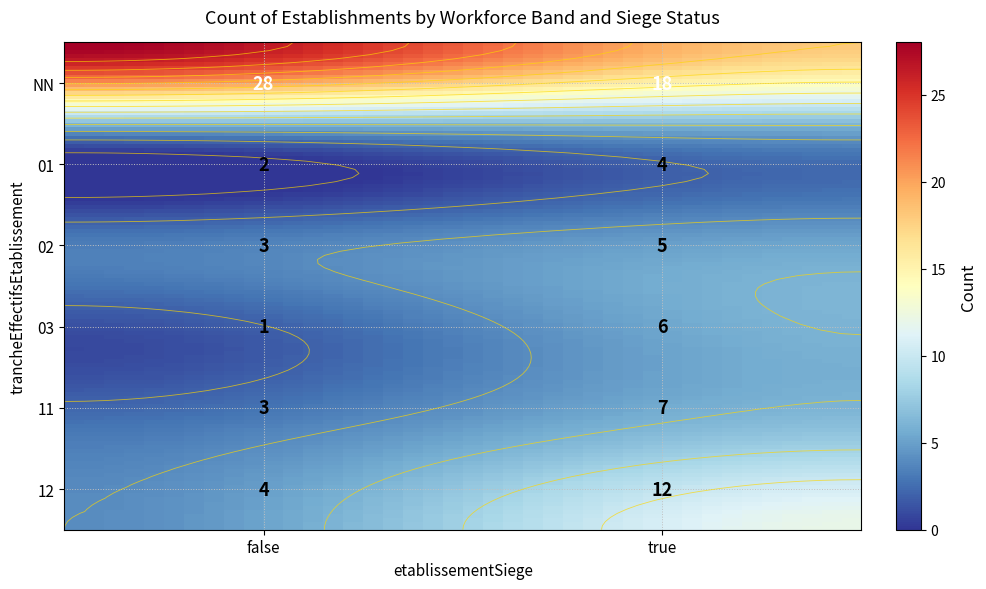

What is the change in value from 03_false to 12_false?

+3